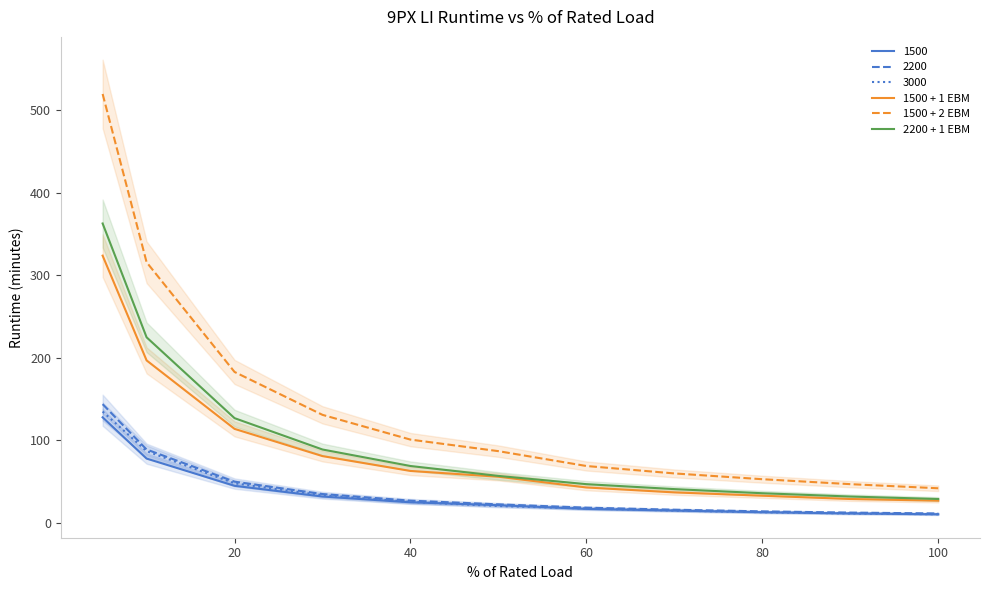

What is the maximum value for 1500 + 2 EBM?

520.0